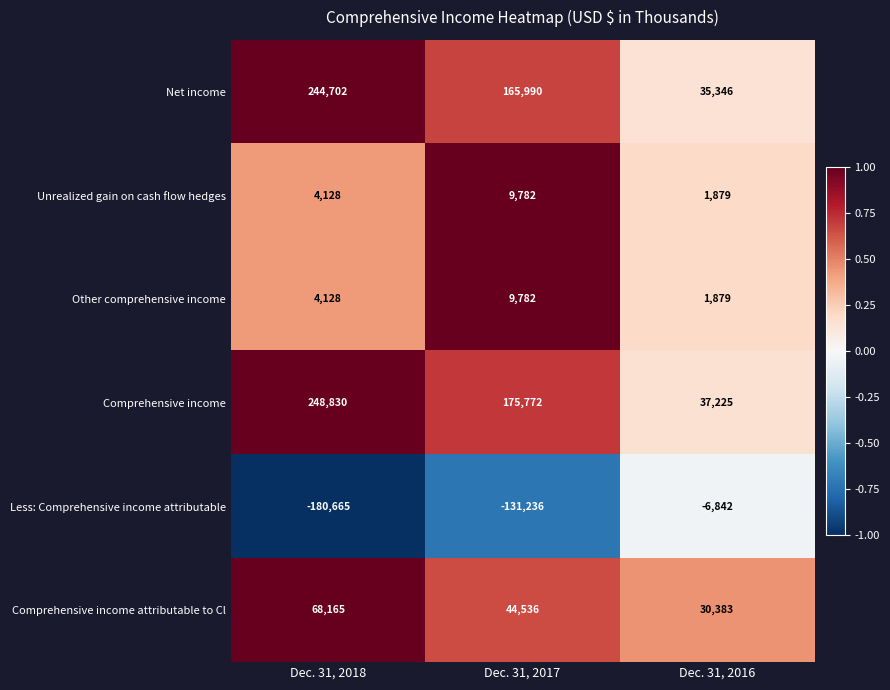

Reading right to left, what are all the values shown in this chart?

Net income: 35346	165990	244702
Unrealized gain on cash flow hedges: 1879	9782	4128
Other comprehensive income: 1879	9782	4128
Comprehensive income: 37225	175772	248830
Less: Comprehensive income attributable: -6842	-131236	-180665
Comprehensive income attributable to Cl: 30383	44536	68165